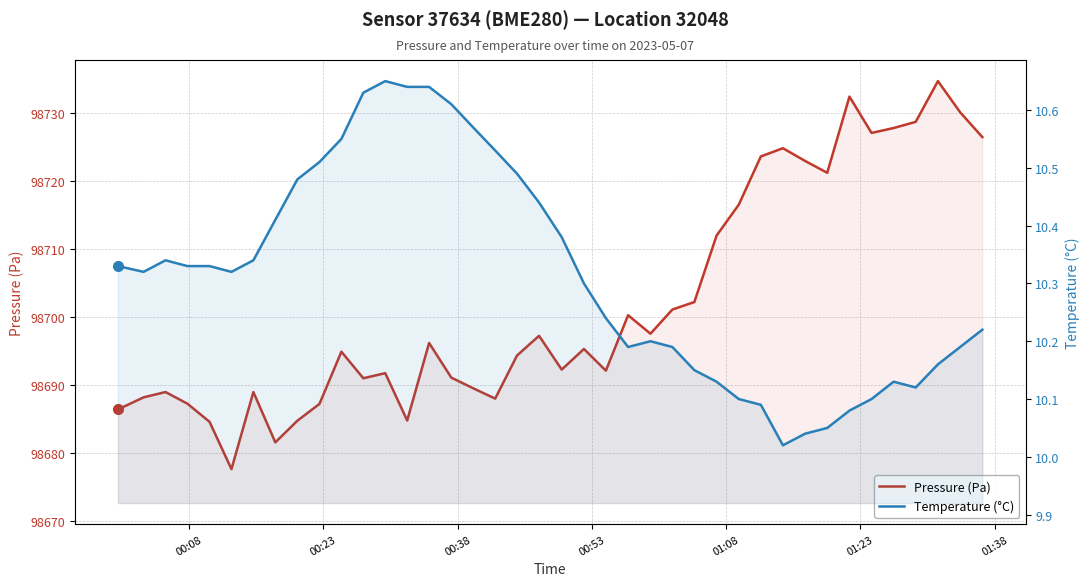

Which series has the widest spread of values?

Pressure (Pa)